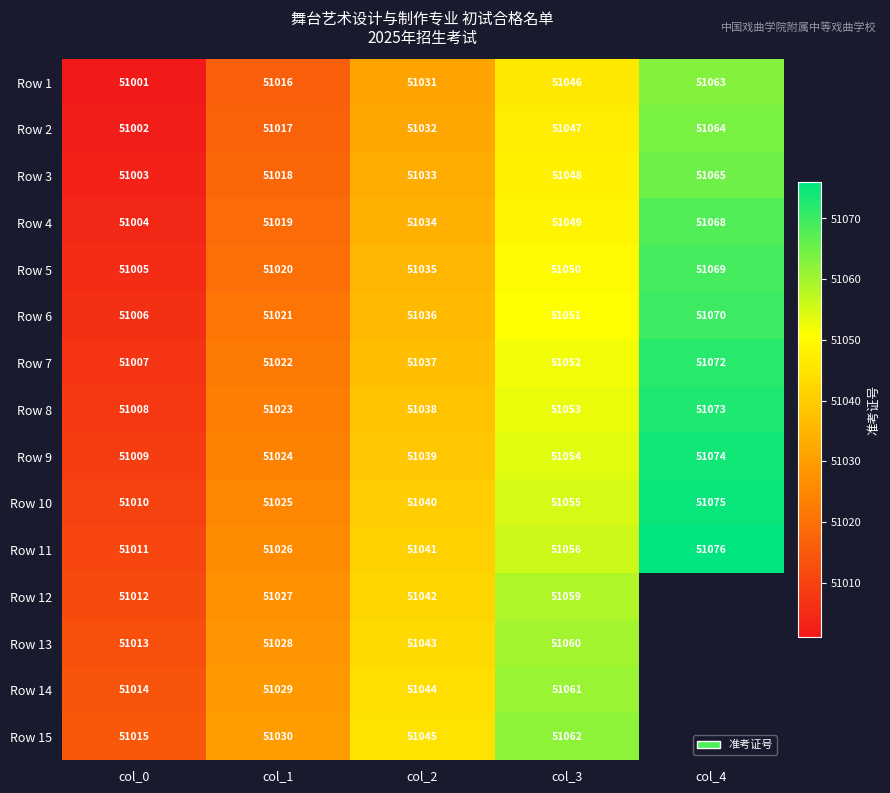

What is the greatest value displayed?

51076